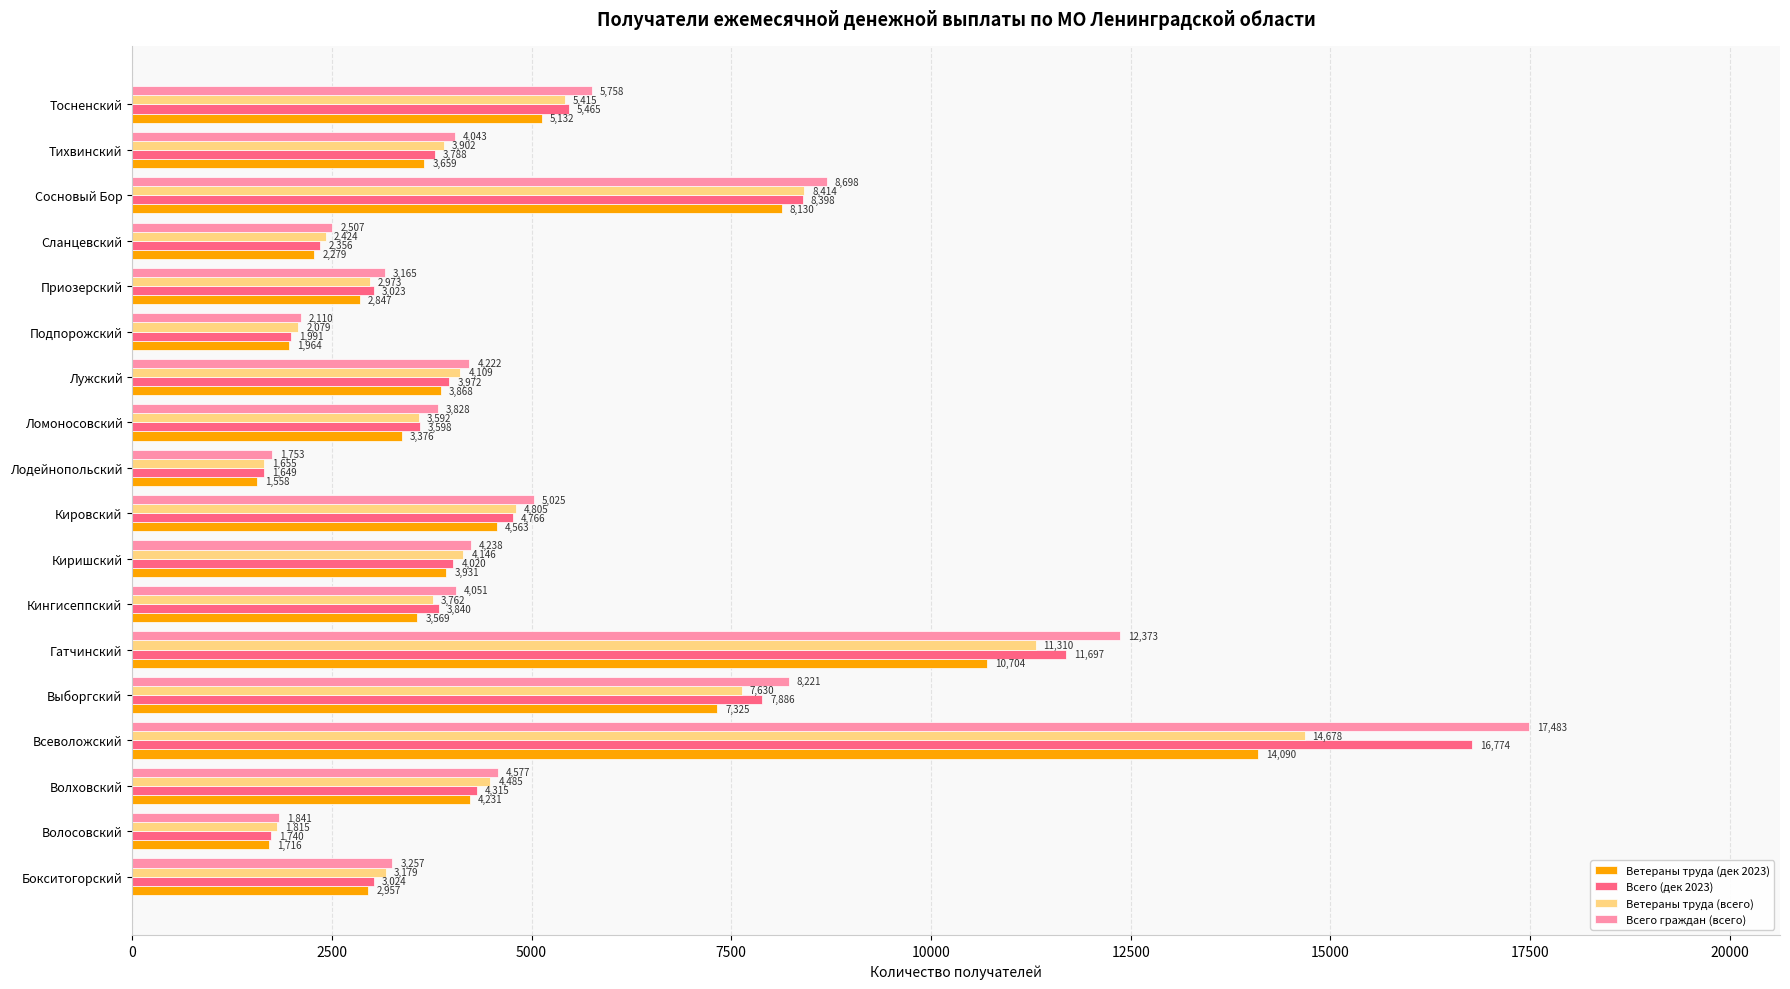

What is the difference between the highest and lowest values at Бокситогорский?

300